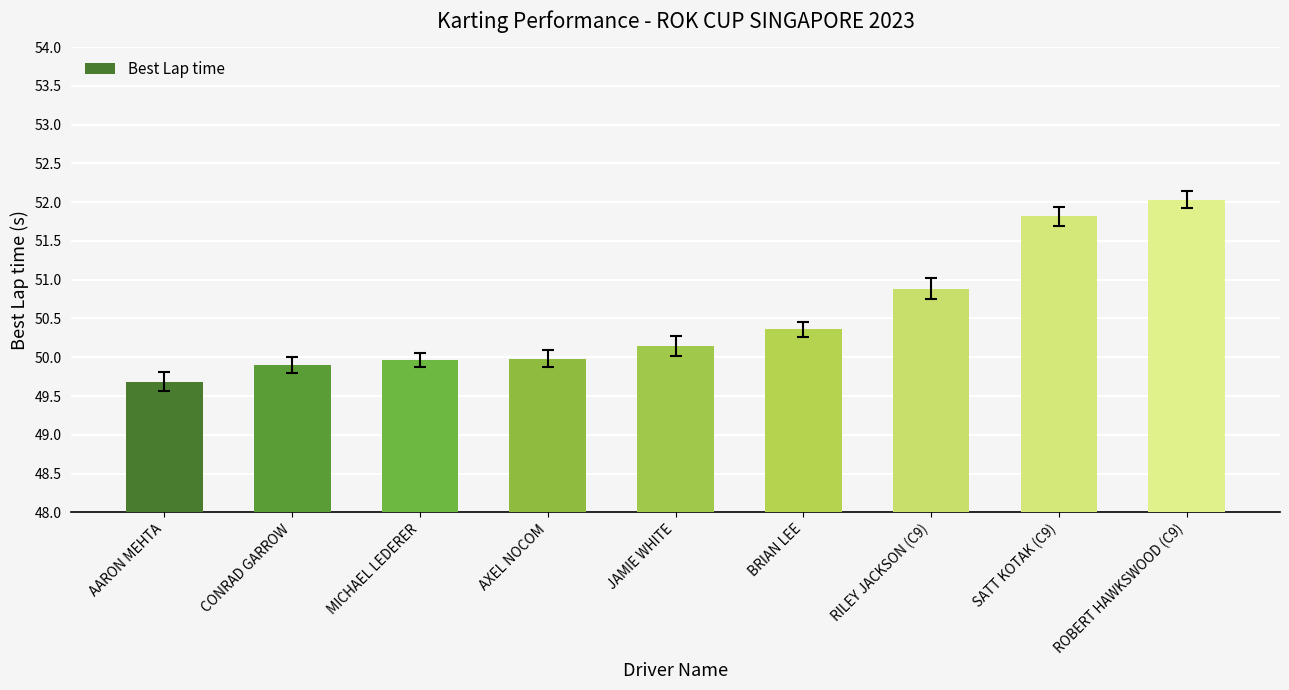

What is the difference between the maximum and minimum values?

2.3